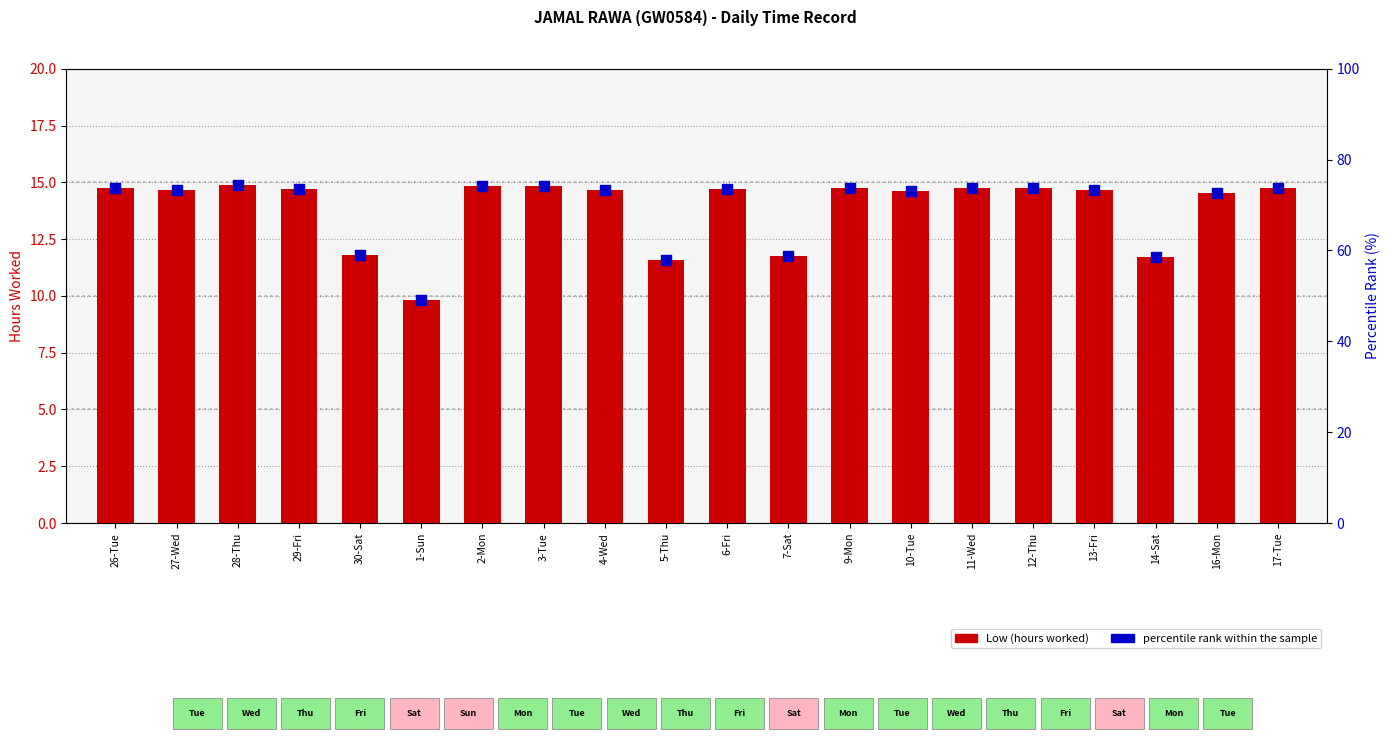

What is the total value across all series at 17-Tue?

88.5